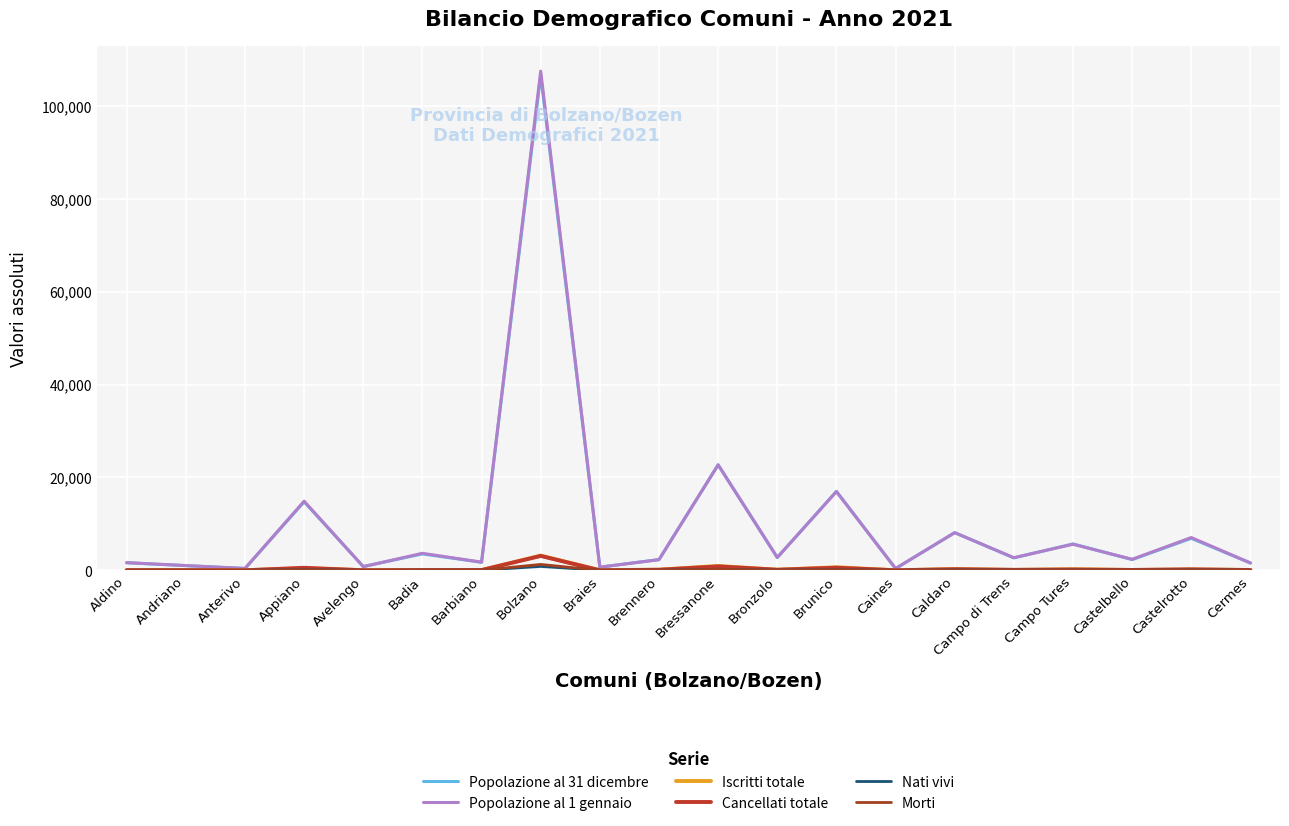

List the series in order of their peak value, lowest first.

Nati vivi, Morti, Cancellati totale, Iscritti totale, Popolazione al 31 dicembre, Popolazione al 1 gennaio